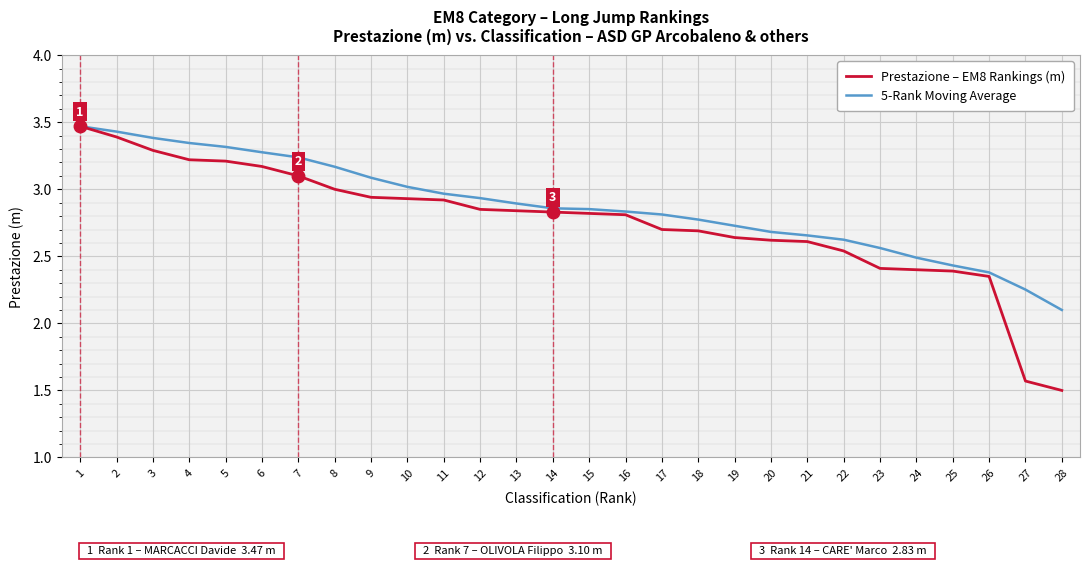

At which label is Prestazione – EM8 Rankings (m) closest to 2?

26